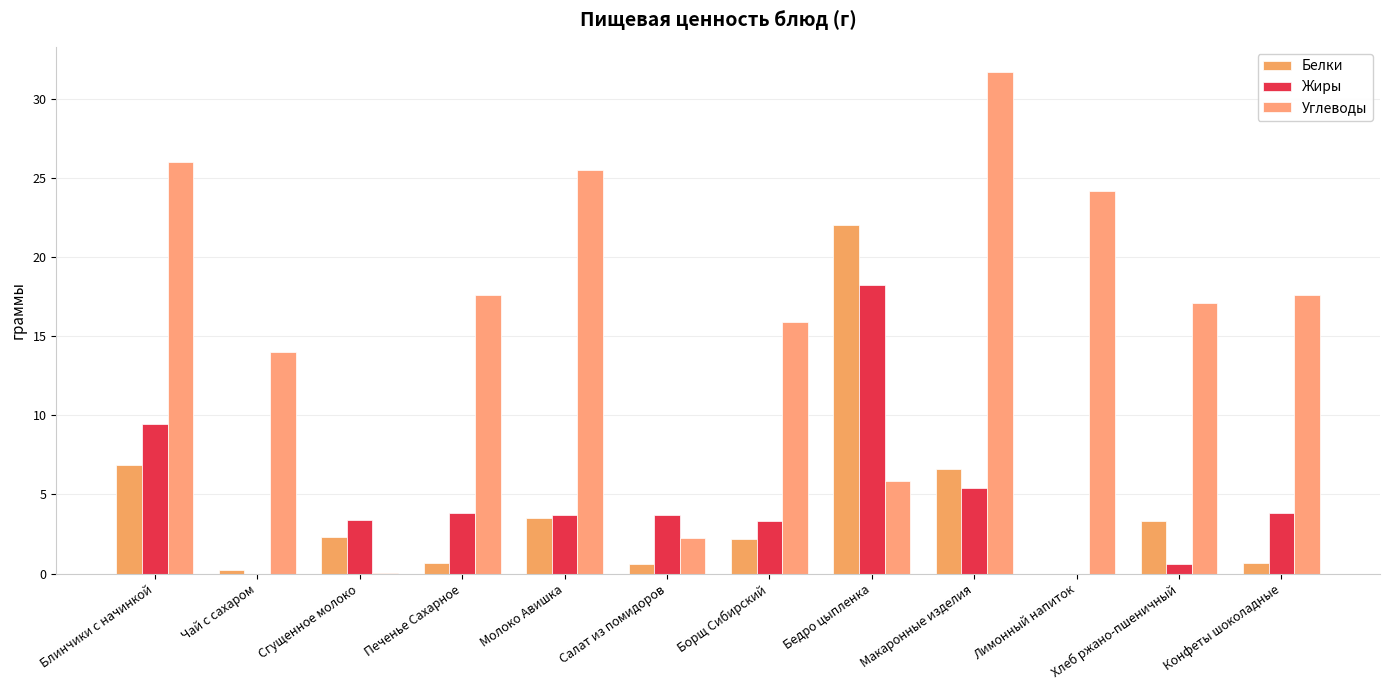

What is the approximate value of Жиры at Хлеб ржано-пшеничный?

0.6